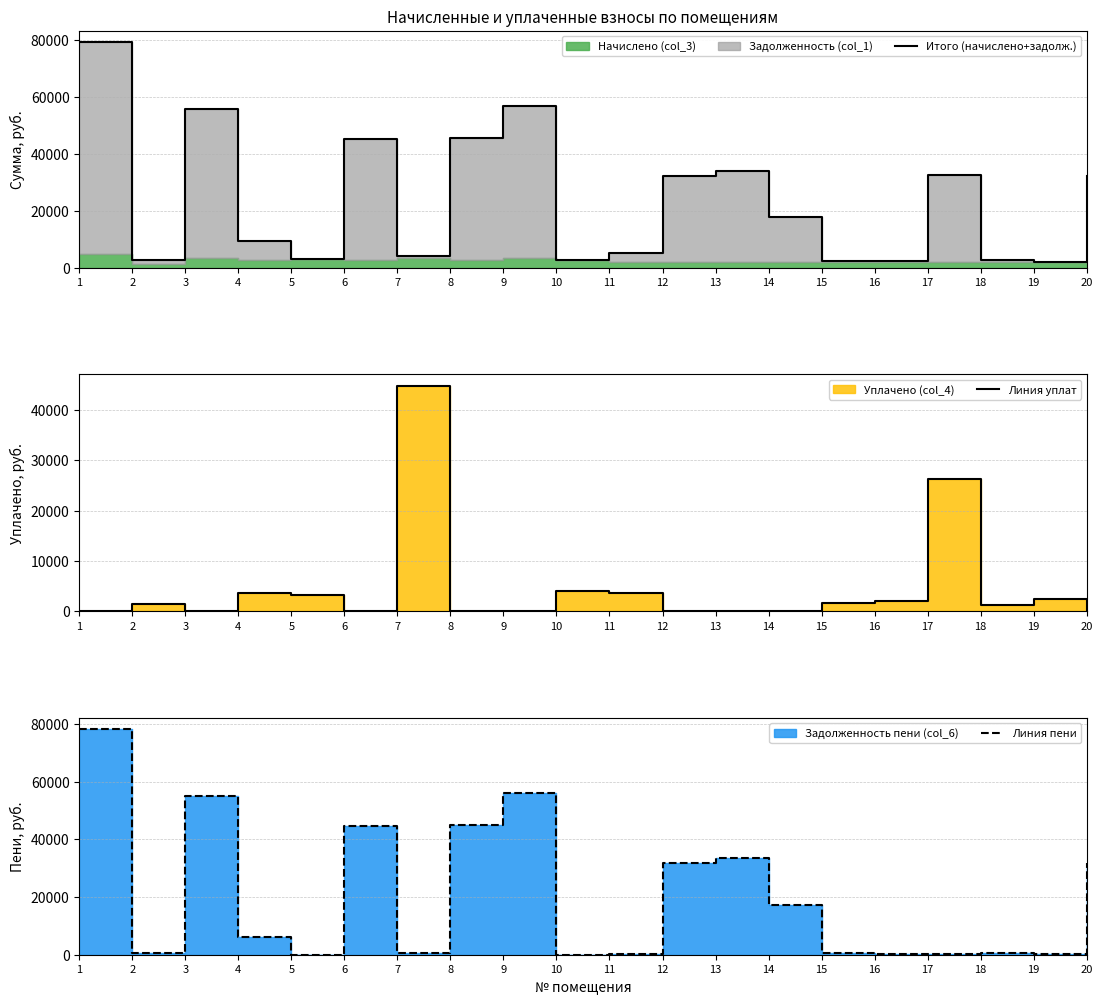

Reading left to right, extract all data points from this chart.

Итого (начислено+задолж.): 1=79240.5	2=2644.7	3=55720.2	4=9327.6	5=3208.6	6=45165.5	7=4014.4	8=45647.7	9=56791.7	10=2703.0	11=5218.6	12=32092.7	13=33914.3	14=17871.9	15=2233.4	16=2355.8	17=32682.0	18=2531.3	19=2016.1	20=32253.4
Линия уплат: 1=0.0	2=1522.6	3=0.0	4=3600.0	5=3208.6	6=0.0	7=44861.8	8=0.0	9=0.0	10=4056.9	11=3672.1	12=0.0	13=0.0	14=0.0	15=1595.3	16=2019.3	17=26187.3	18=1265.1	19=2352.3	20=0.0
Линия пени: 1=78170.8	2=451.8	3=54968.0	4=6219.4	5=0.0	6=44555.8	7=553.9	8=45031.4	9=56025.1	10=0.0	11=316.9	12=31659.4	13=33456.5	14=17215.9	15=638.1	16=336.6	17=323.3	18=636.1	19=335.8	20=31818.0